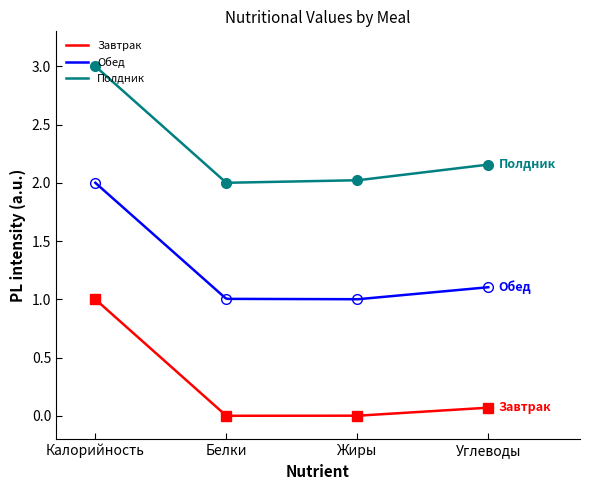

What is the difference between the Полдник values at Углеводы and Жиры?

0.1